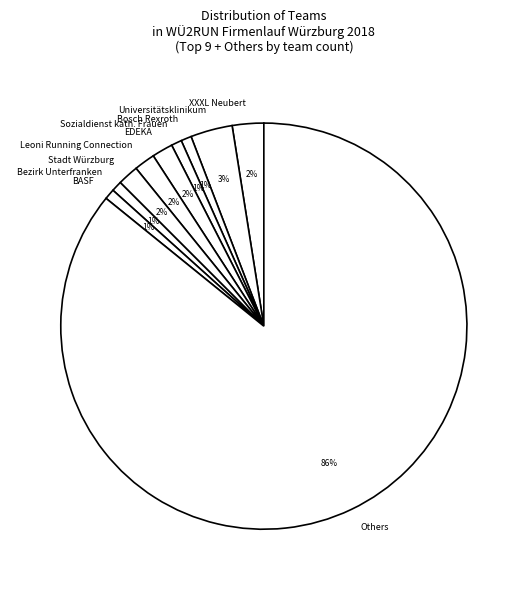

Do BASF and Leoni Running Connection together represent more than half of the pie?

No